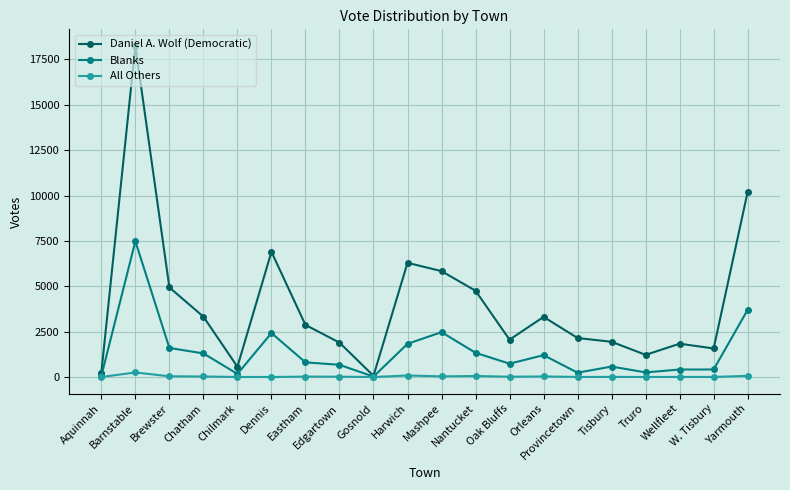

Is the value of Daniel A. Wolf (Democratic) at W. Tisbury greater than the value of All Others at Chatham?

Yes